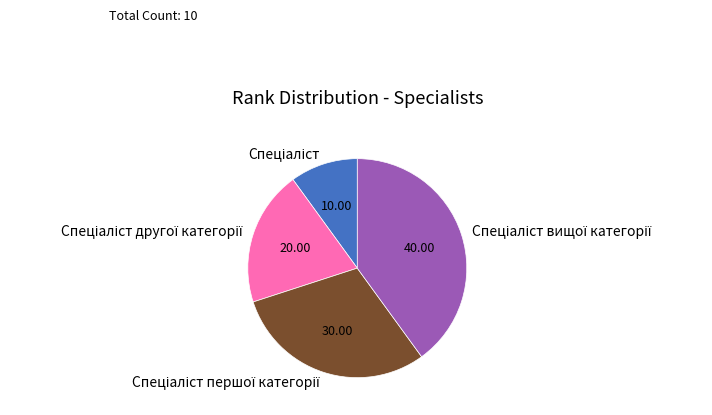

Is there any slice that represents more than half of the pie?

No